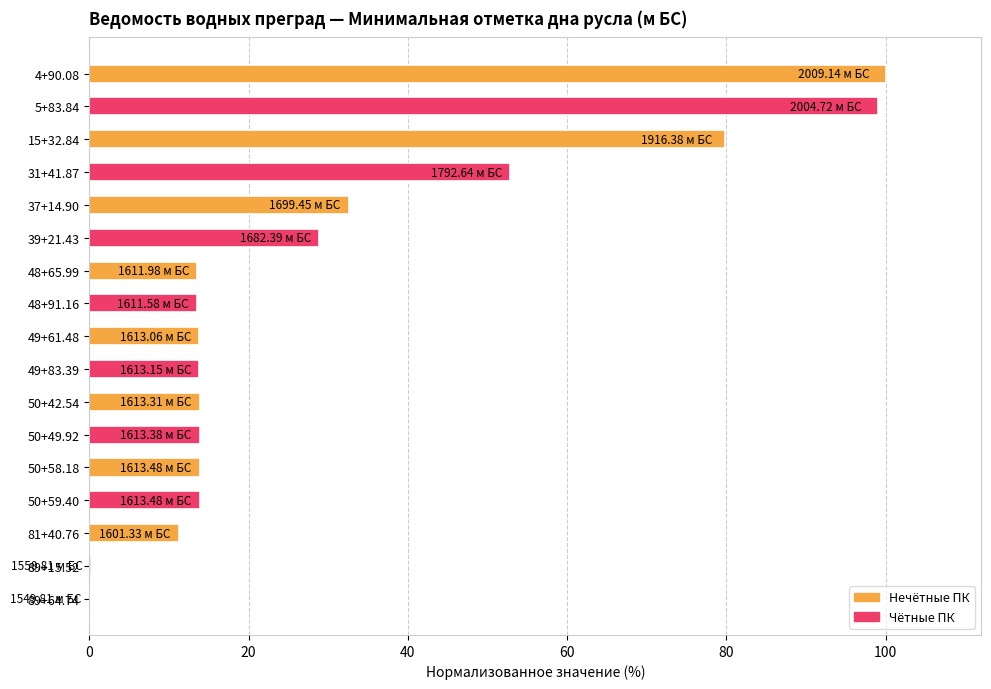

What is the change in value from 49+61.48 to 89+64.74?

-13.8